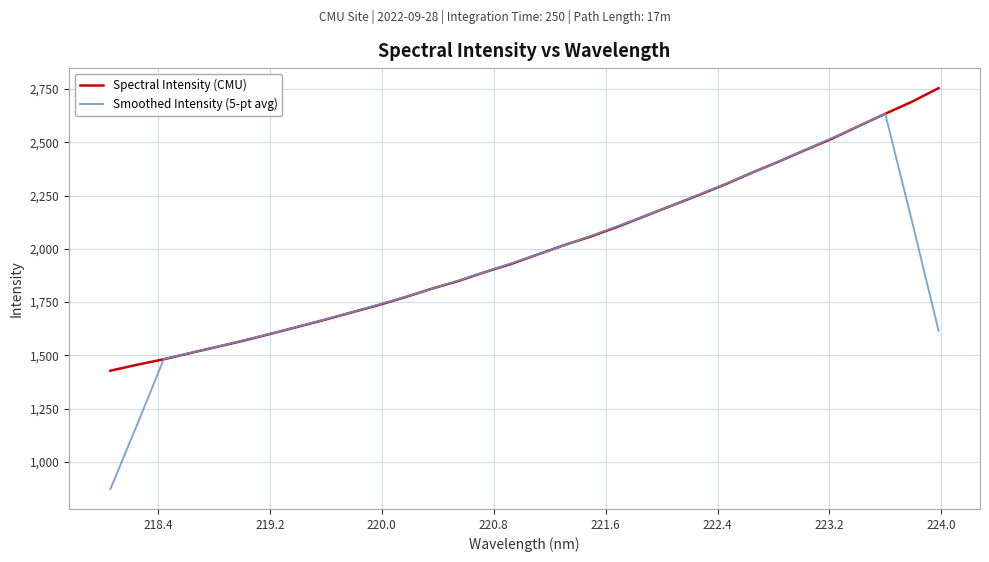

What is the maximum value shown in the chart?

2753.8